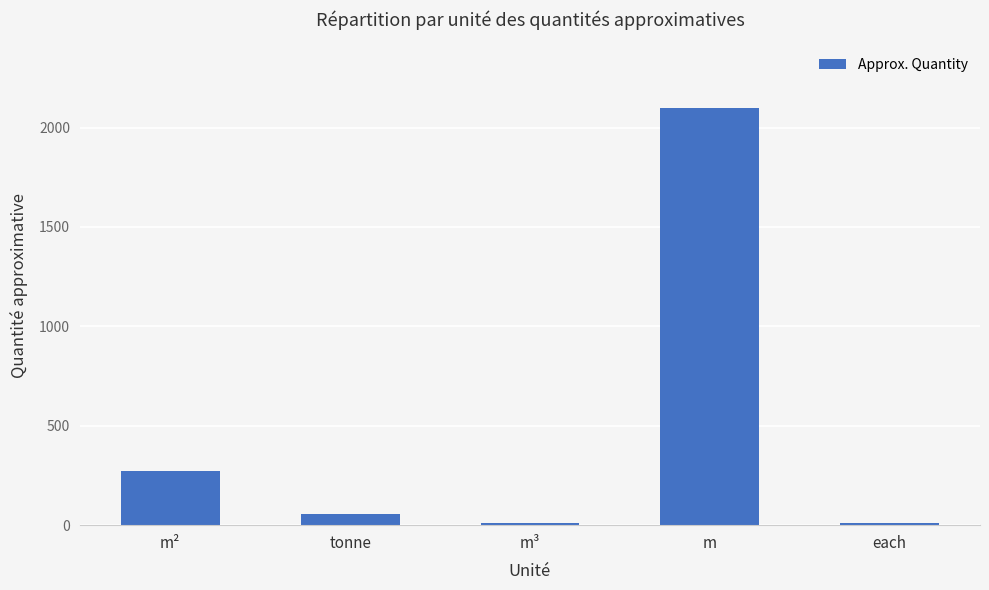

What is the difference between the values at tonne and m²?

215